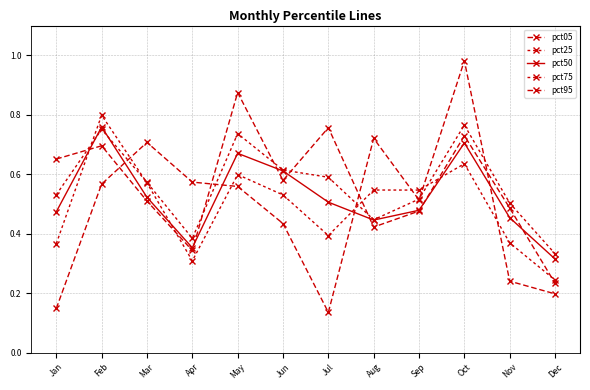

Between Apr and Mar, which is larger?

Mar